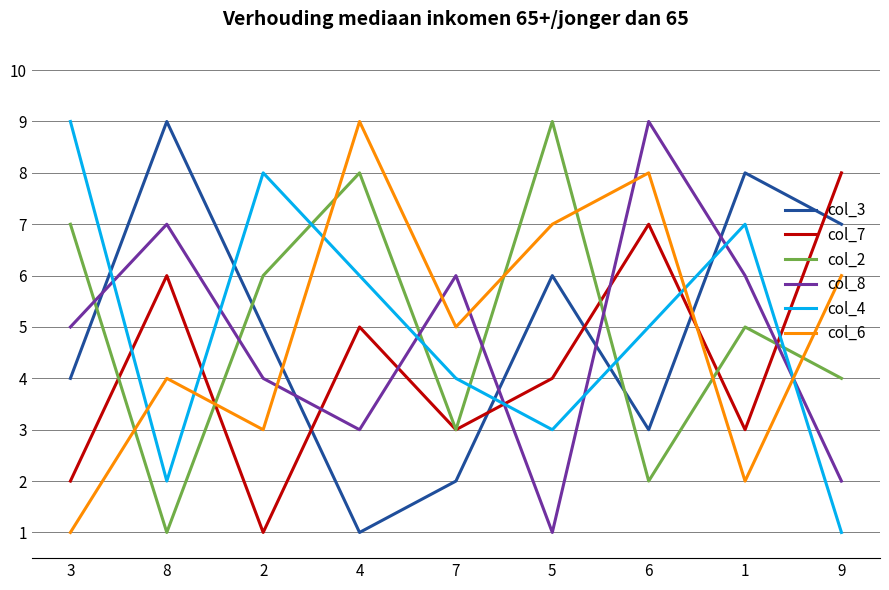

How many intersections are there between col_3 and col_4?

5